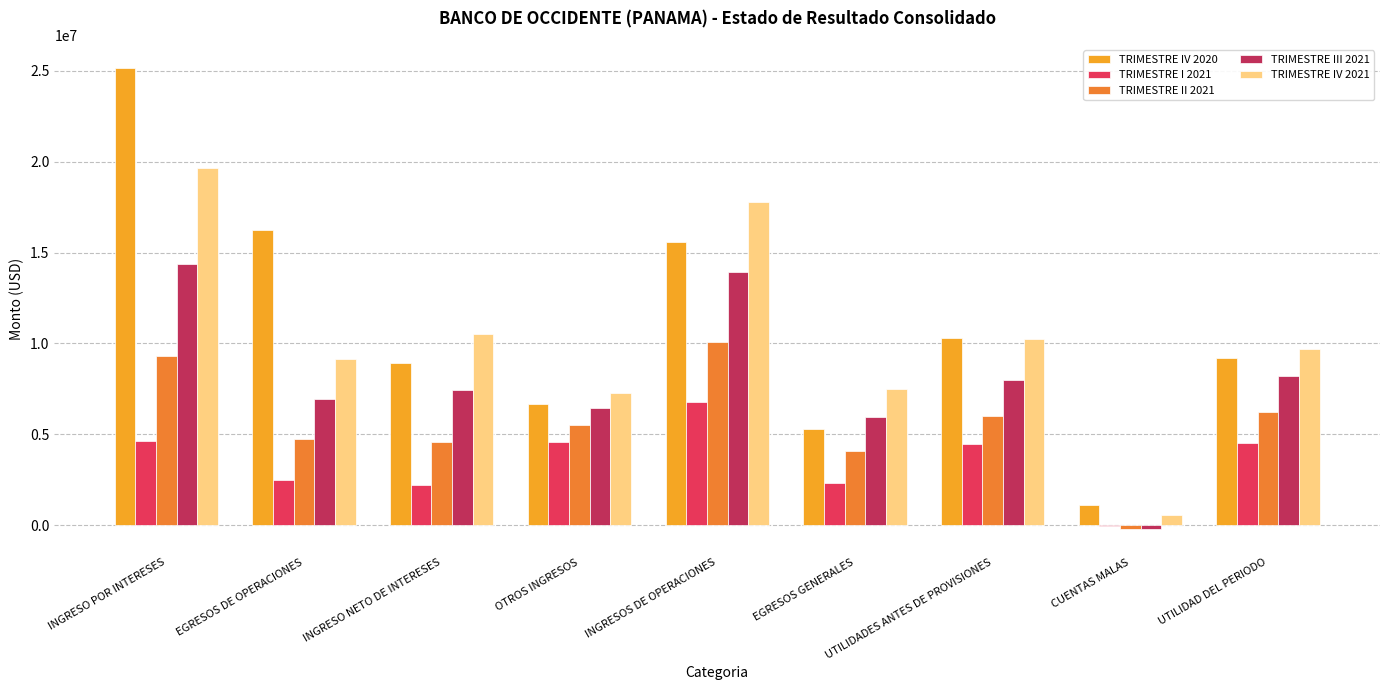

At which category is the sum across all series the highest?

INGRESO POR INTERESES